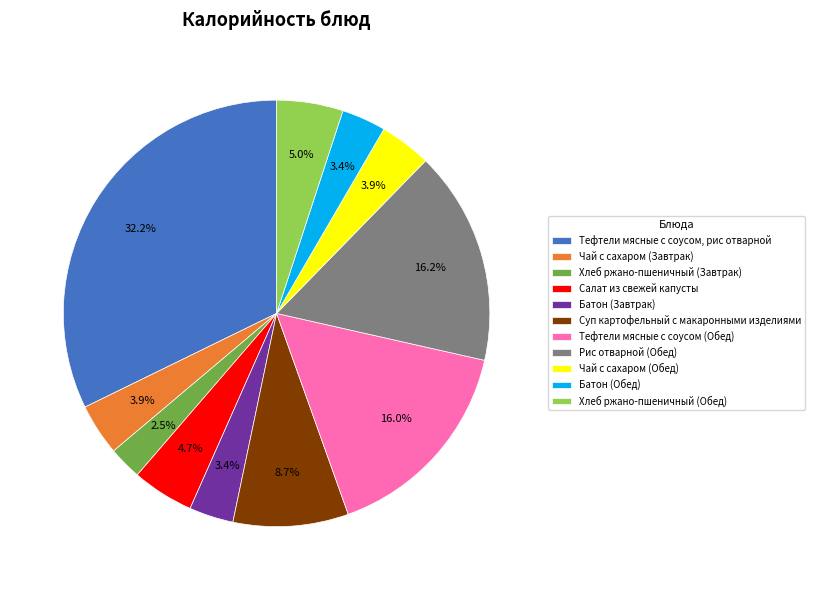

What is the largest slice in the pie chart?

Тефтели мясные с соусом, рис отварной